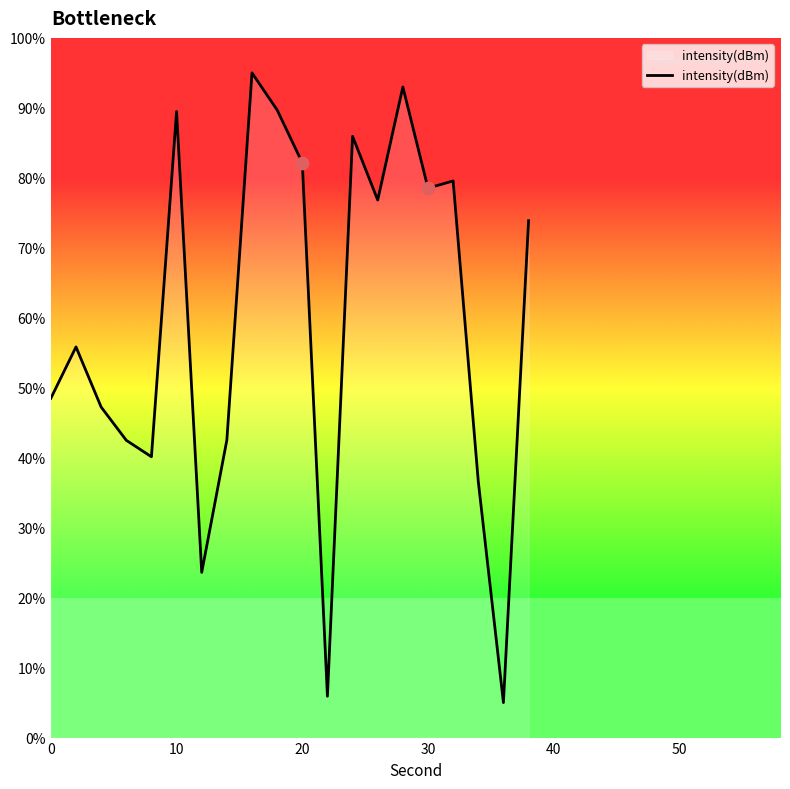

What is the maximum value shown in the chart?

95.0